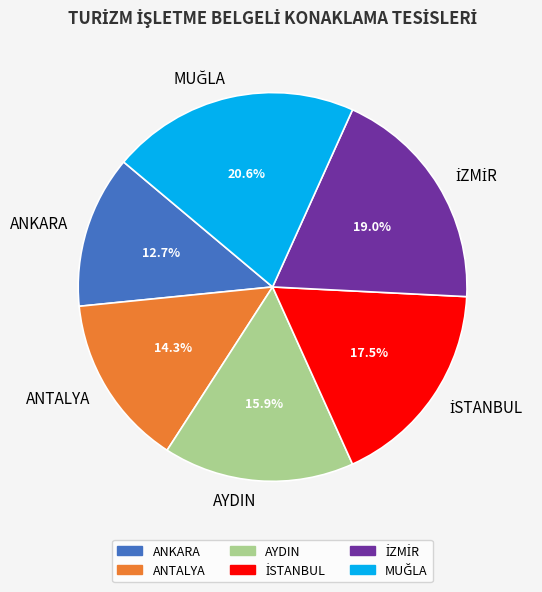

To the nearest percent, what is the average slice percentage?

17%